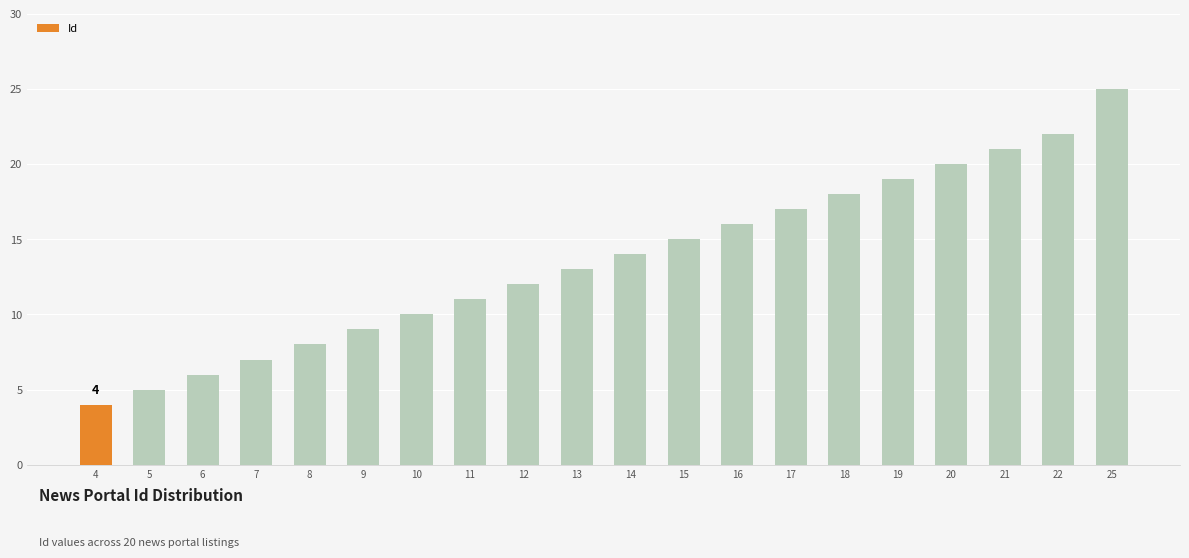

What is the sum of all values?

272